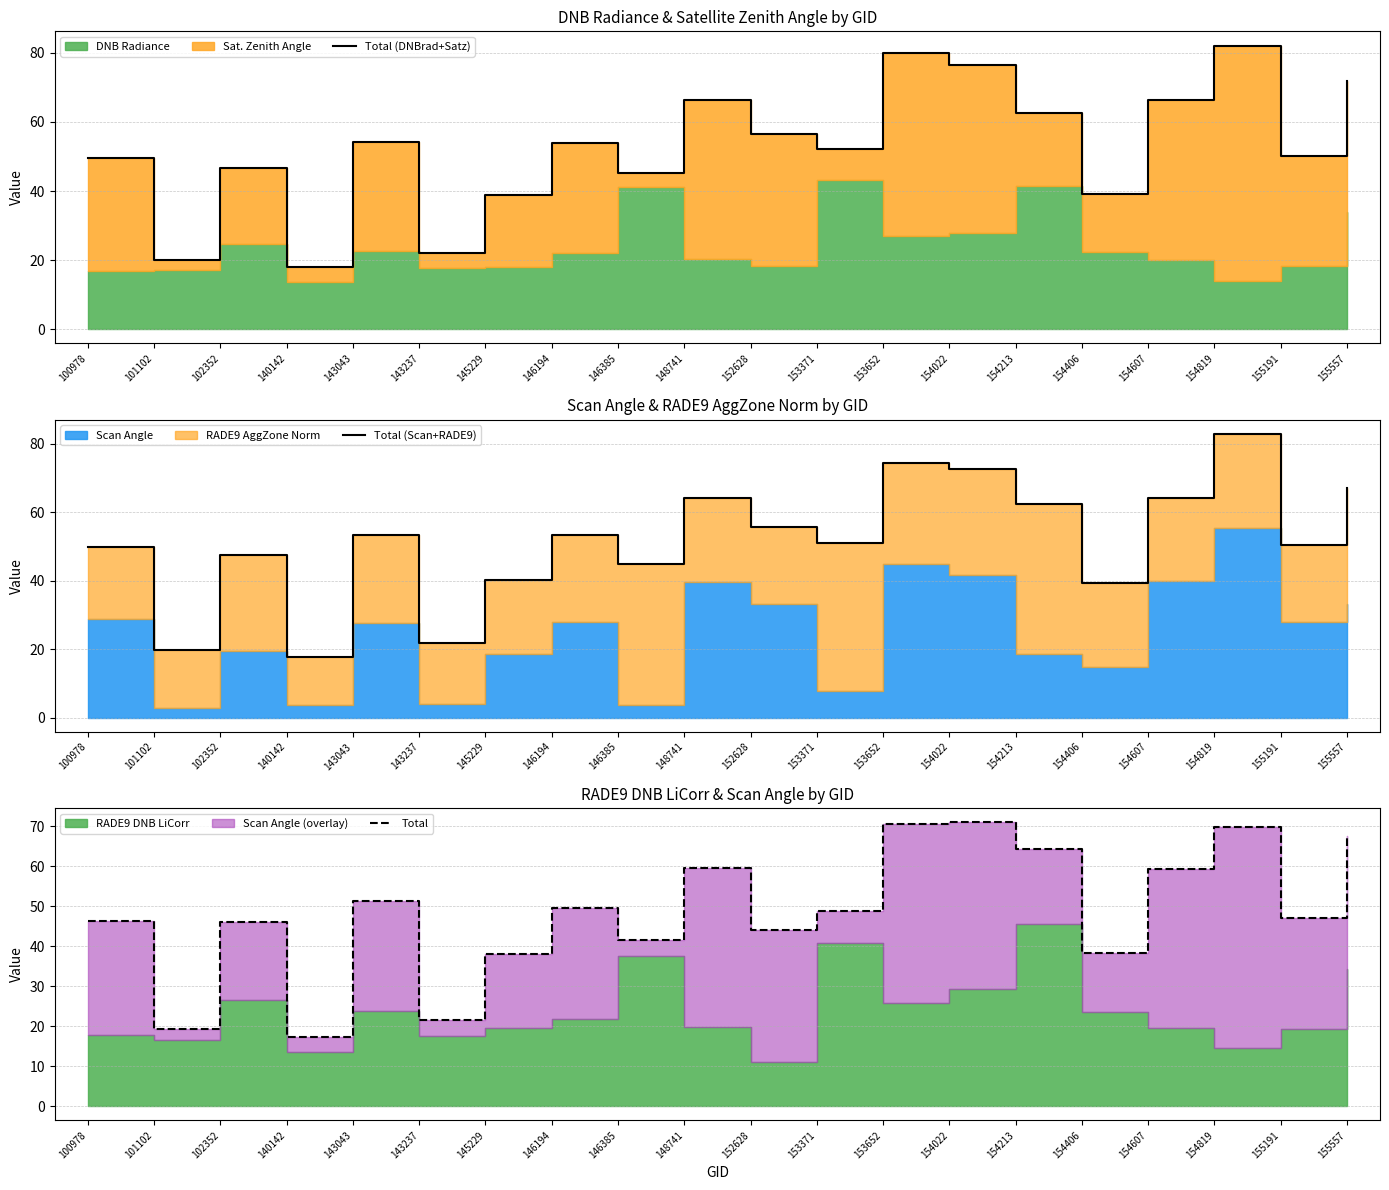

In Total, how many points are higher than both neighbors (excluding endpoints)?

6